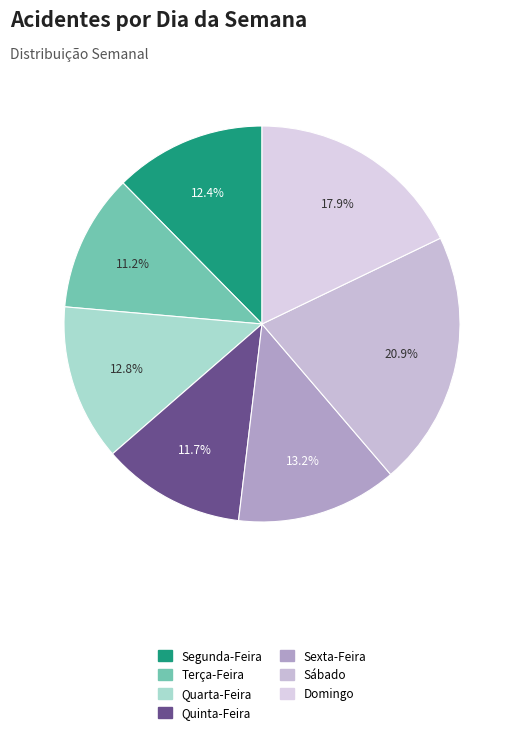

To the nearest percent, what is the difference between the largest and smallest slice percentages?

10%